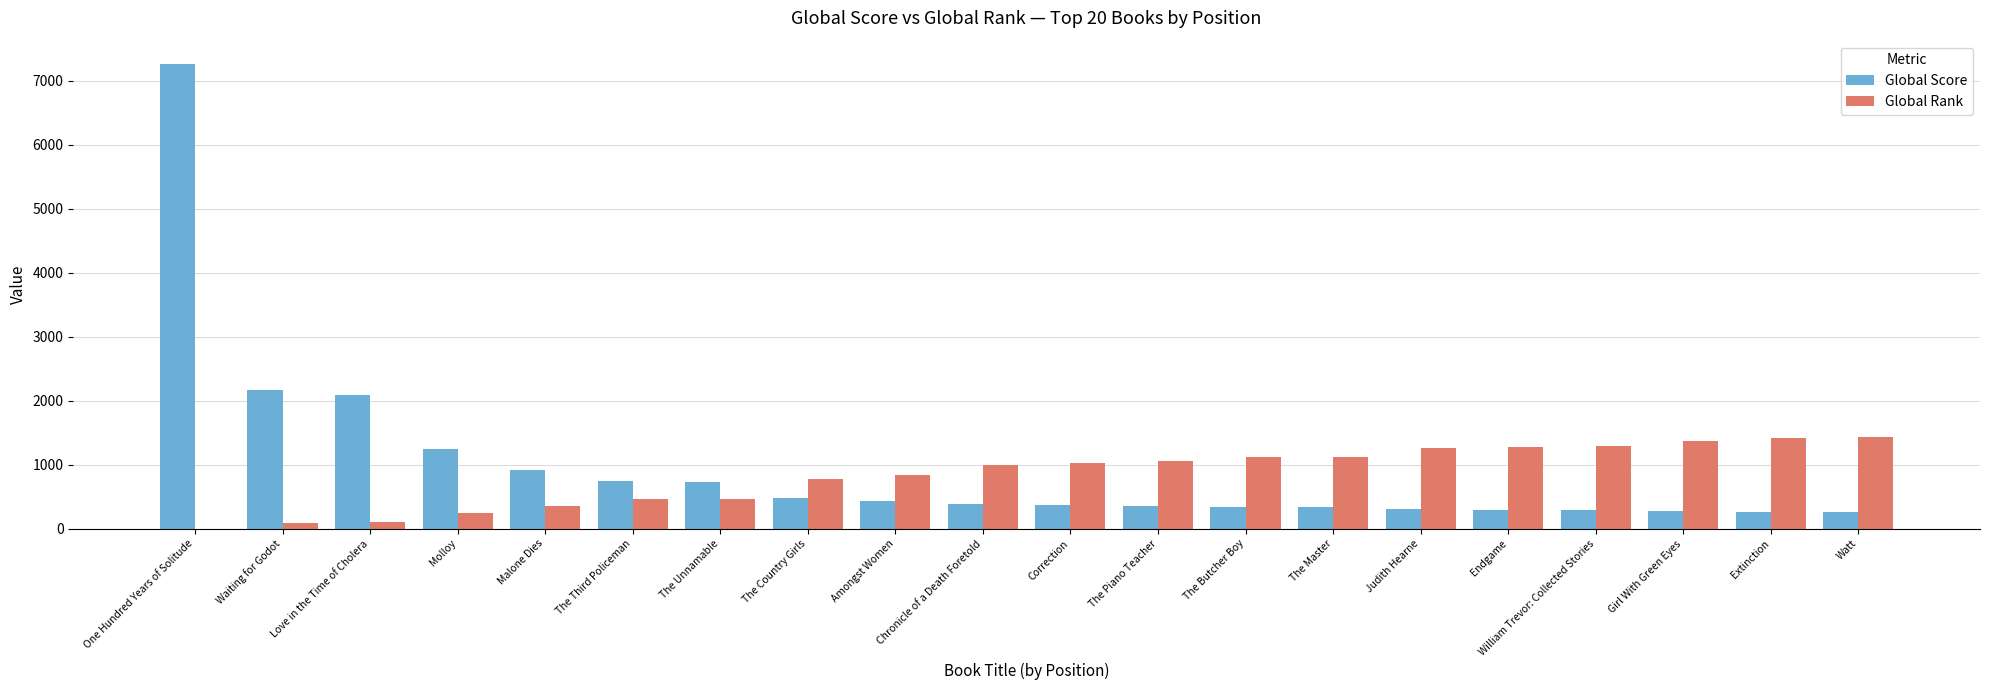

Read the Global Rank value at The Country Girls.

782